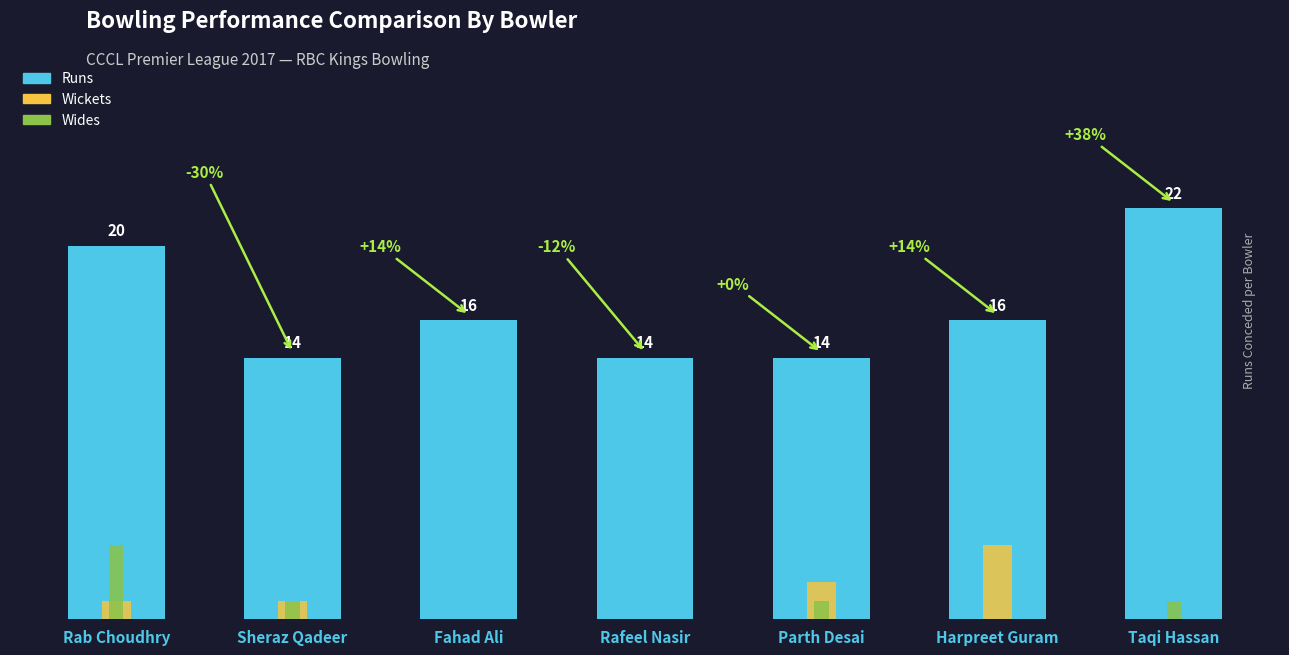

Count the number of data series in this chart.

3